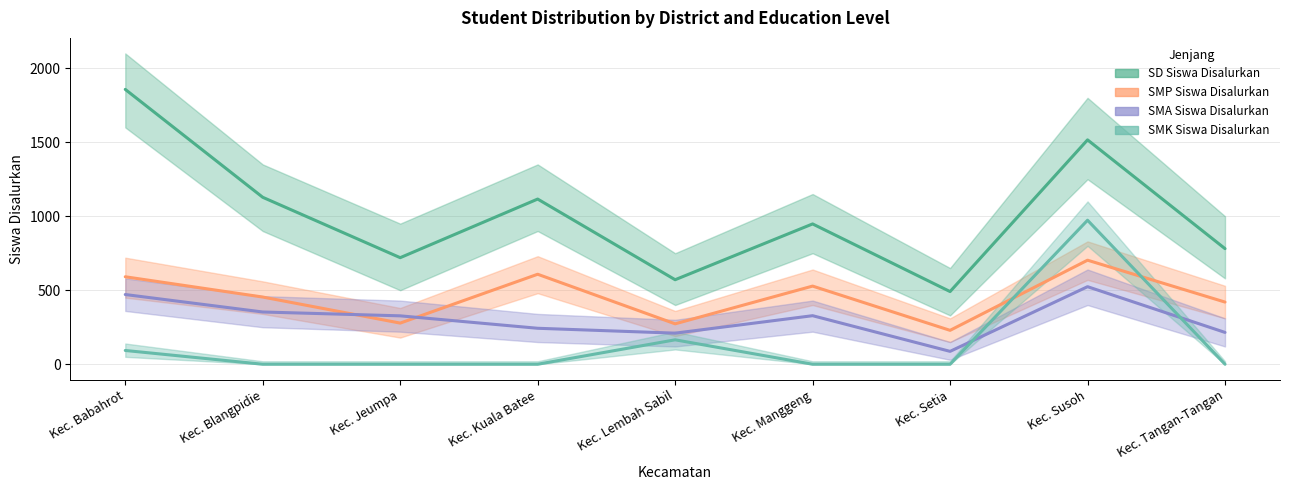

What is the lowest value of the SMP Siswa Disalurkan series?

229